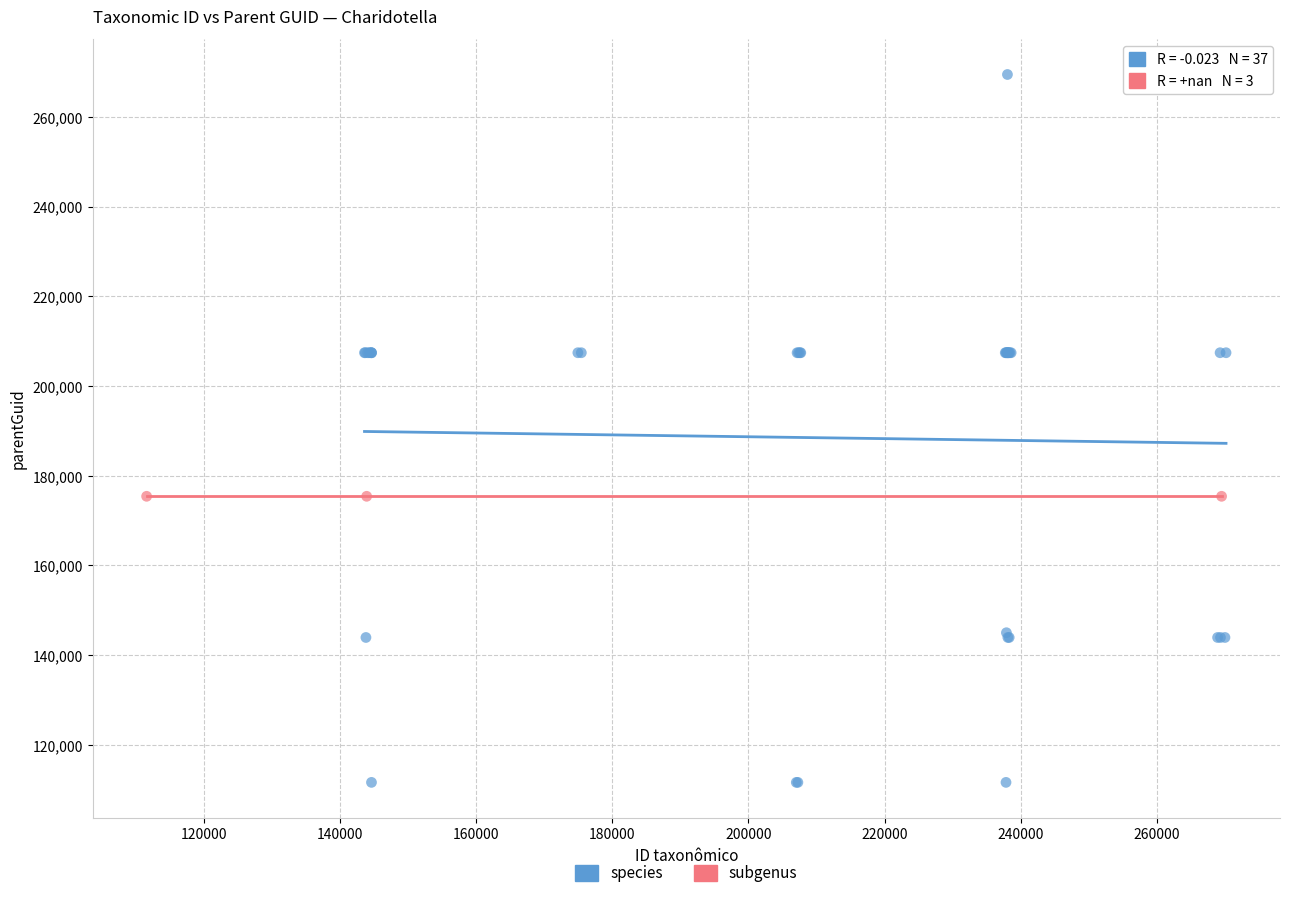

Which series reaches the minimum Y coordinate?

species